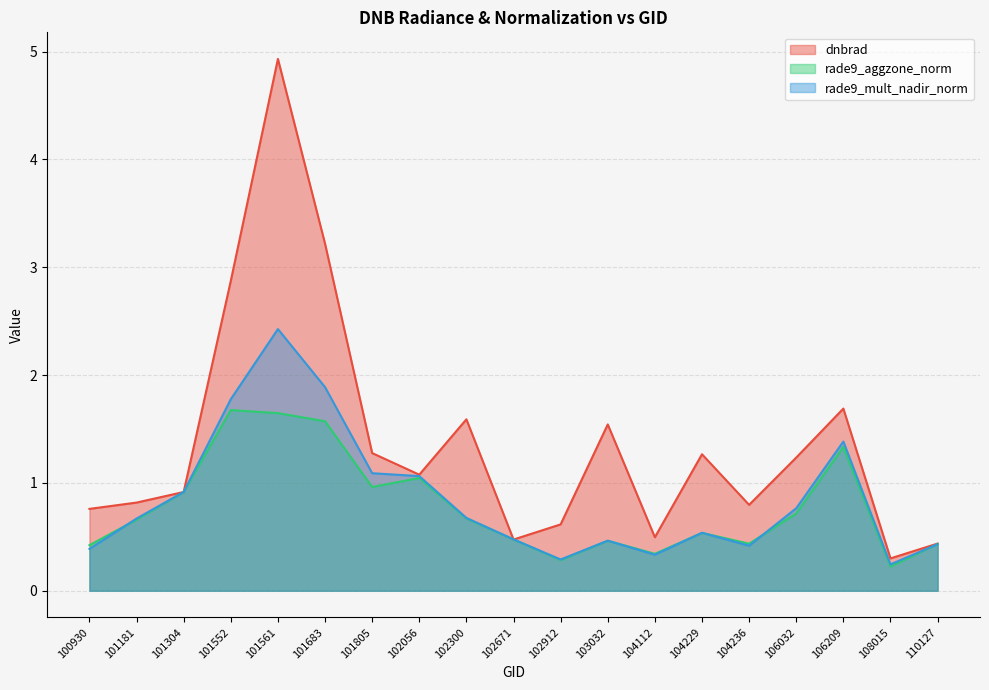

Reading left to right, what are all the values shown in this chart?

dnbrad: 0.8	0.8	0.9	2.9	4.9	3.2	1.3	1.1	1.6	0.5	0.6	1.5	0.5	1.3	0.8	1.2	1.7	0.3	0.4
rade9_aggzone_norm: 0.4	0.7	0.9	1.7	1.6	1.6	1.0	1.0	0.7	0.5	0.3	0.5	0.3	0.5	0.4	0.7	1.3	0.2	0.4
rade9_mult_nadir_norm: 0.4	0.7	0.9	1.8	2.4	1.9	1.1	1.1	0.7	0.5	0.3	0.5	0.3	0.5	0.4	0.8	1.4	0.2	0.4